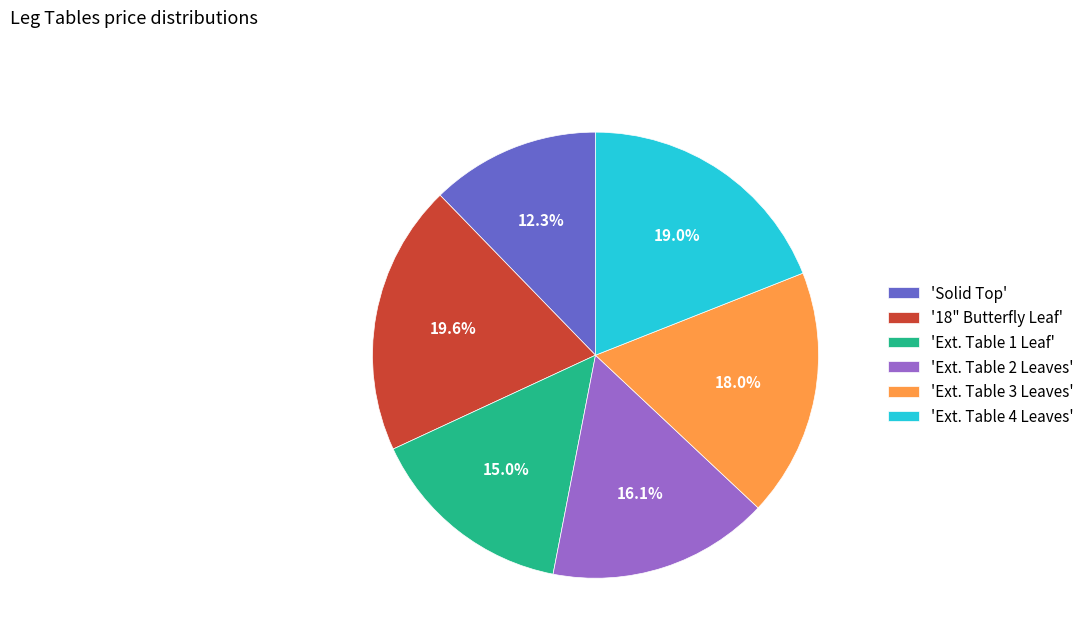

What is the total percentage of 'Ext. Table 4 Leaves' and '18" Butterfly Leaf'?

38.6%